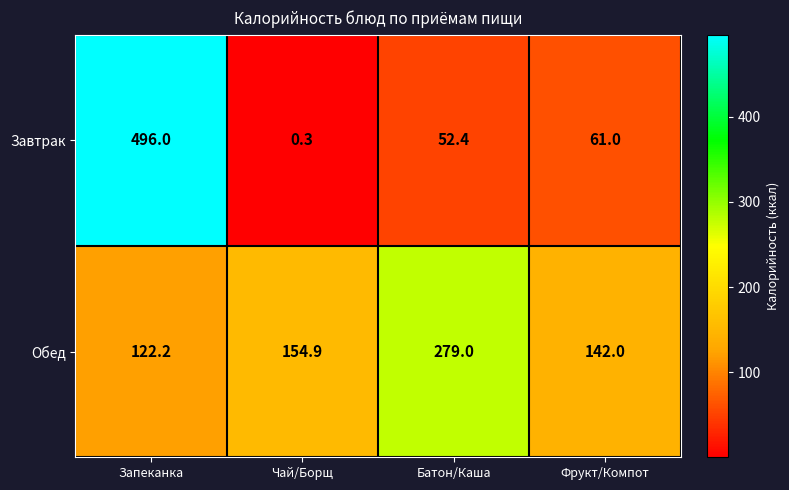

Which label corresponds to the smallest value in the chart?

Чай/Борщ